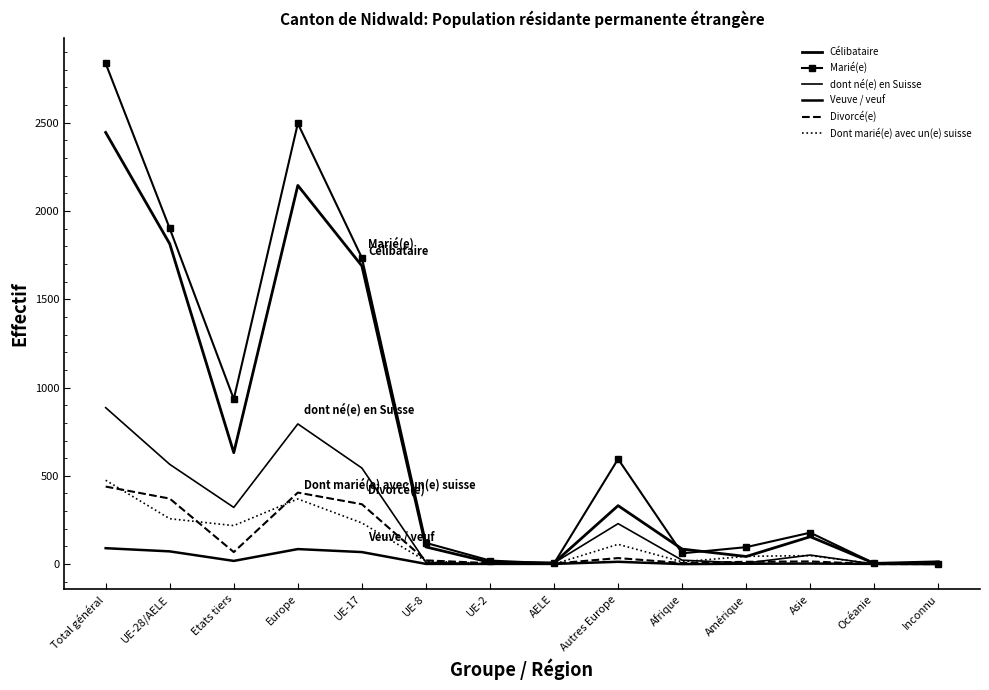

What is the value of the dont né(e) en Suisse point at the 3rd from the left?

321